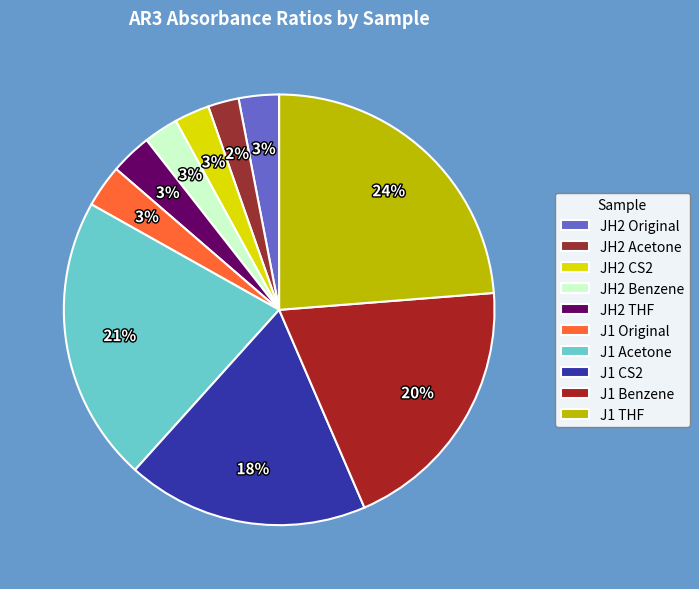

To the nearest percent, what percentage of the pie is J1 Benzene?

20%